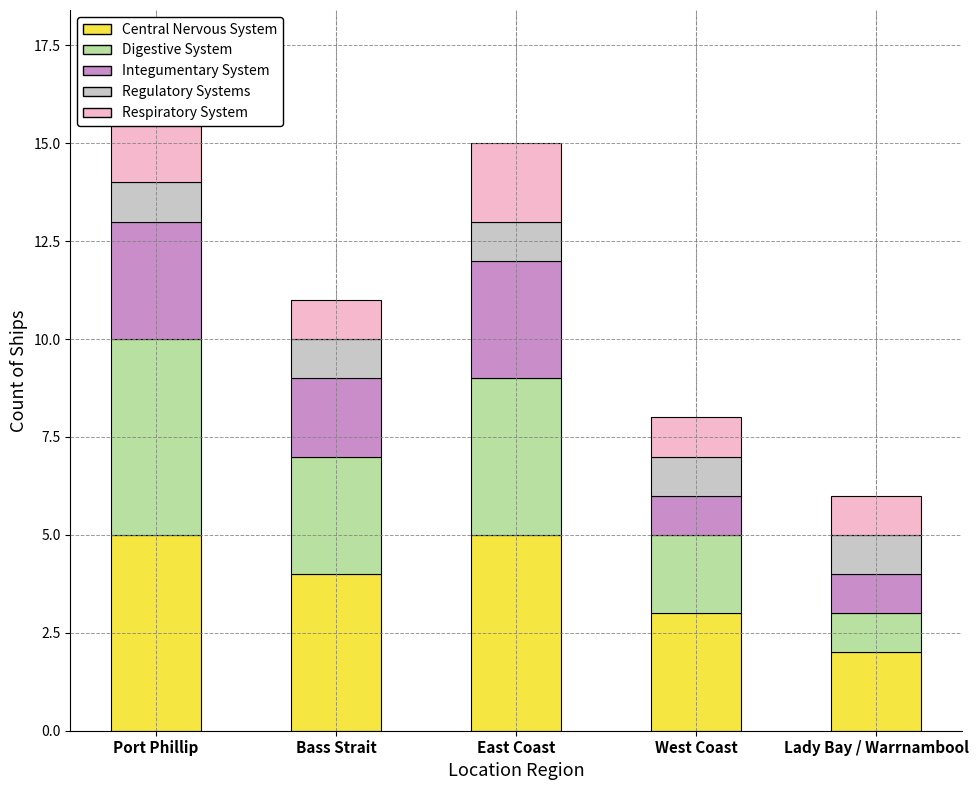

What is the sum of the Regulatory Systems values at East Coast and Port Phillip?

2